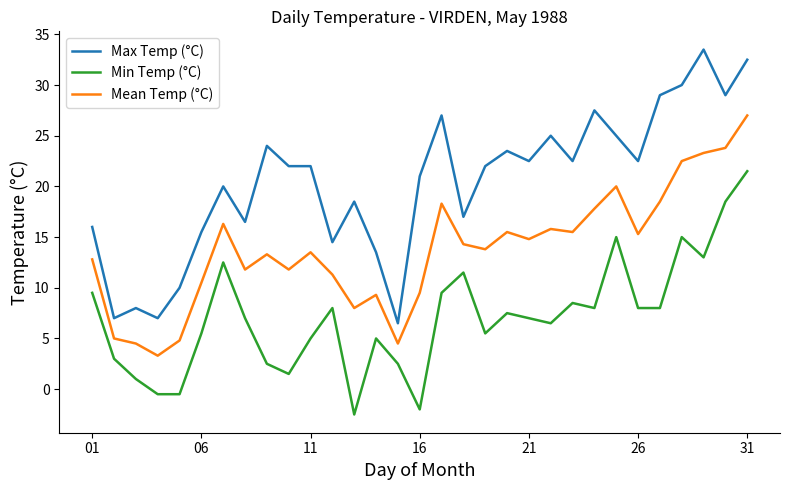

What is the difference between the maximum and minimum values in the Max Temp (°C) series?

27.0